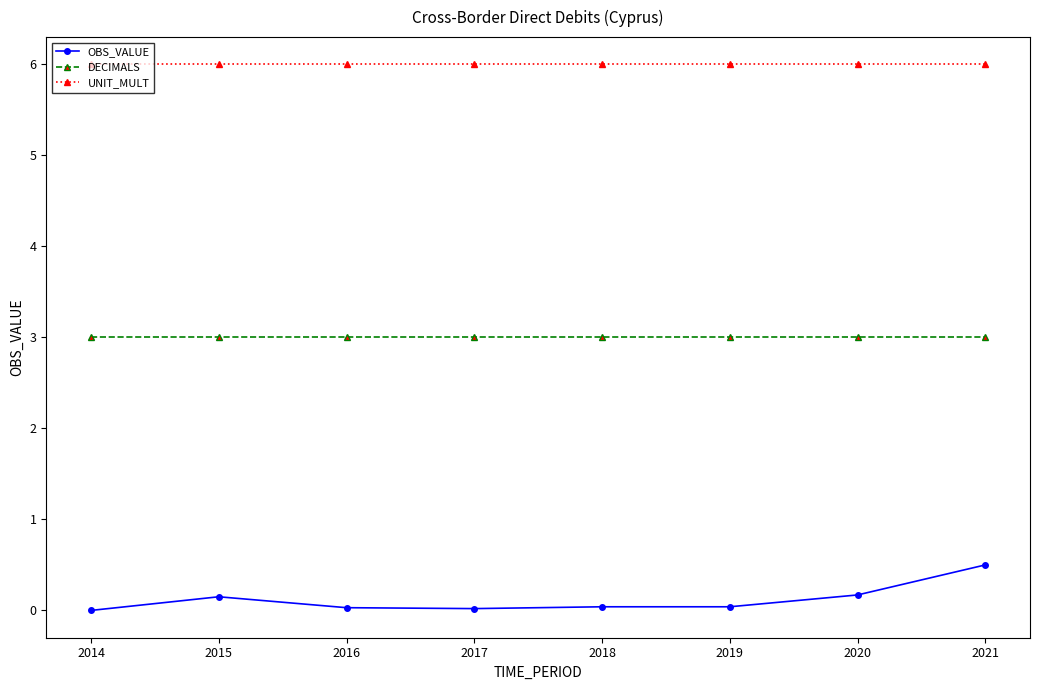

What is the approximate value of UNIT_MULT at 2020?

6.0